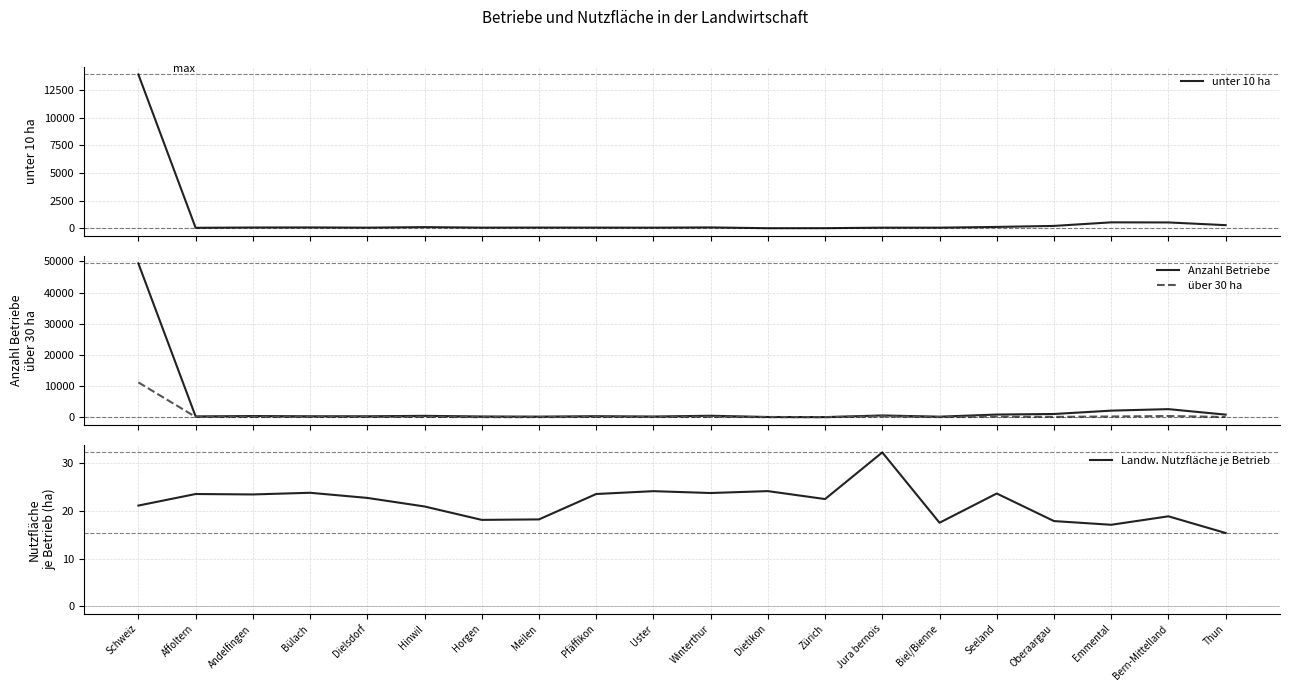

List the series in order of their peak value, highest first.

Anzahl Betriebe, unter 10 ha, über 30 ha, Landw. Nutzfläche je Betrieb